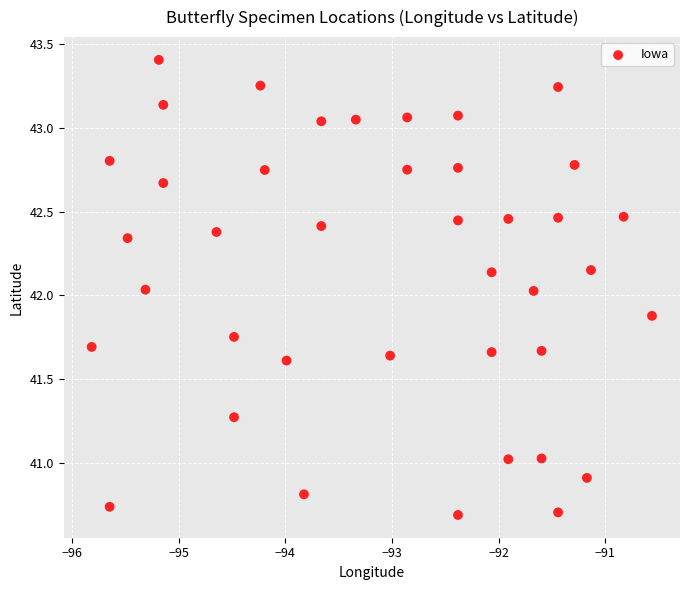

What is the range of X values (max minus min)?

5.3